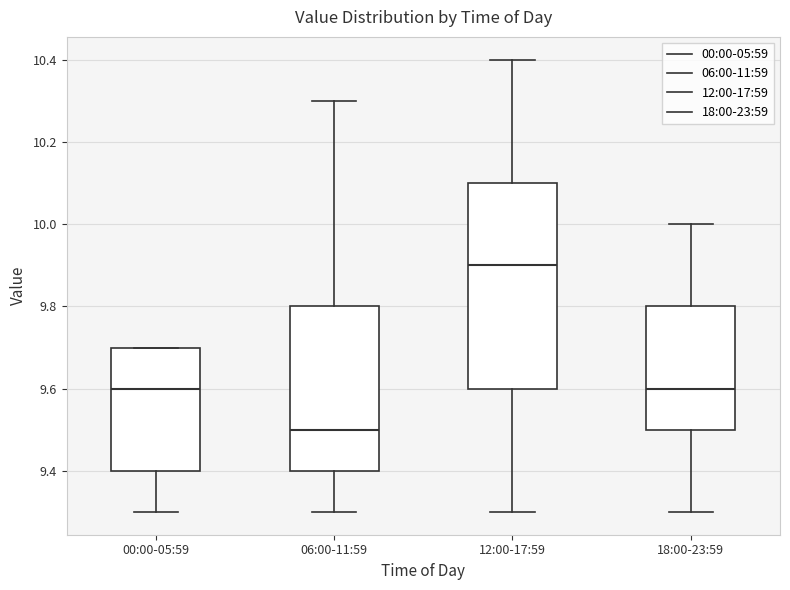

Reading left to right, read every box against the y-axis: the position of its median line, the range the box covers, and the ends of its whiskers. The values are not printed on the chart, so give them approximately, as read against the axis.

00:00-05:59: median 9.6, box 9.4 to 9.7, whiskers 9.3 to 9.7
06:00-11:59: median 9.5, box 9.4 to 9.8, whiskers 9.3 to 10.3
12:00-17:59: median 9.9, box 9.6 to 10.1, whiskers 9.3 to 10.4
18:00-23:59: median 9.6, box 9.5 to 9.8, whiskers 9.3 to 10.0